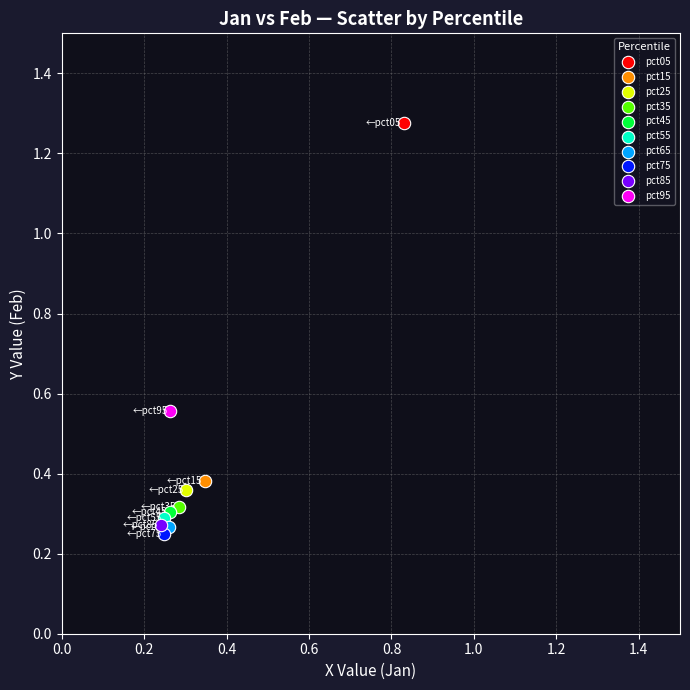

Which series reaches the maximum Y coordinate?

pct05